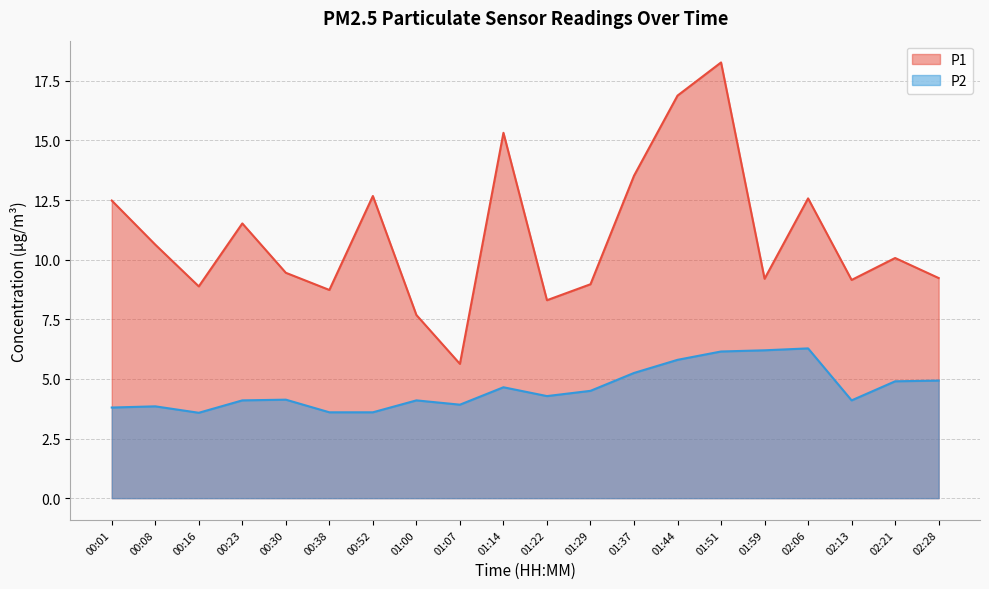

Reading left to right, transcribe all the data shown in this chart.

P1: 00:01=12.5	00:08=10.6	00:16=8.9	00:23=11.5	00:30=9.4	00:38=8.7	00:52=12.7	01:00=7.7	01:07=5.6	01:14=15.3	01:22=8.3	01:29=9.0	01:37=13.5	01:44=16.9	01:51=18.3	01:59=9.2	02:06=12.6	02:13=9.2	02:21=10.1	02:28=9.2
P2: 00:01=3.8	00:08=3.9	00:16=3.6	00:23=4.1	00:30=4.1	00:38=3.6	00:52=3.6	01:00=4.1	01:07=3.9	01:14=4.7	01:22=4.3	01:29=4.5	01:37=5.2	01:44=5.8	01:51=6.2	01:59=6.2	02:06=6.3	02:13=4.1	02:21=4.9	02:28=4.9